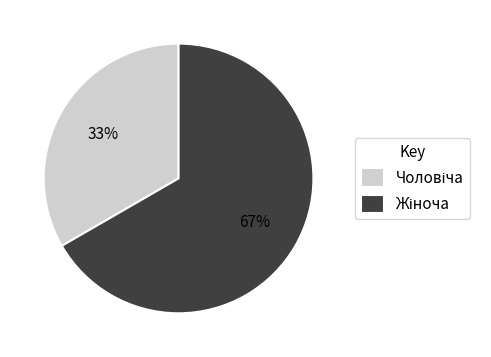

Is there any slice that represents more than half of the pie?

Yes